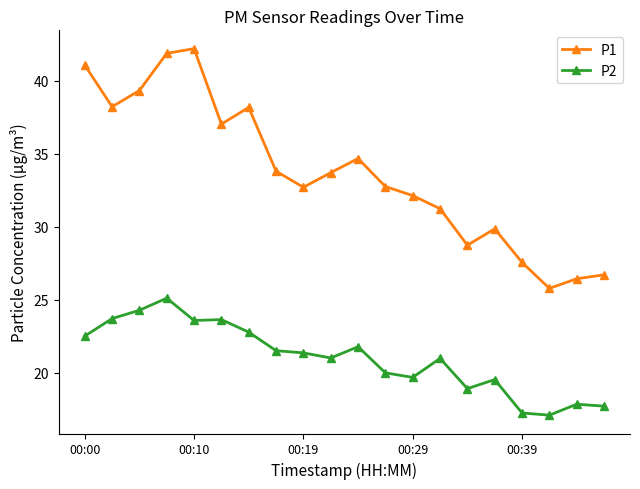

What is the value of the P1 point at the 12th from the left?

32.8